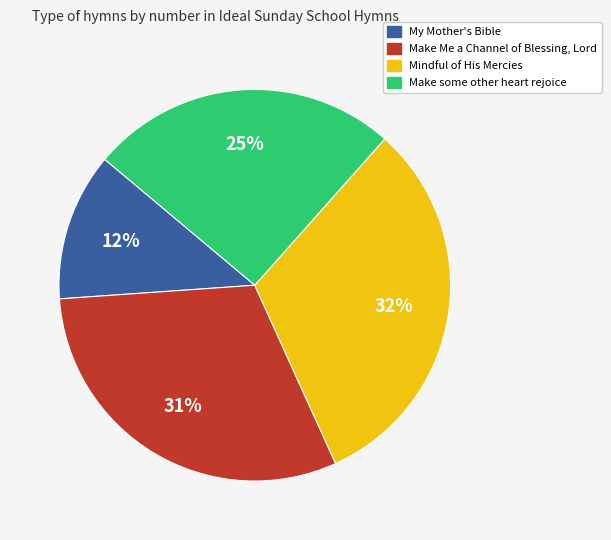

To the nearest percent, what portion does My Mother's Bible represent?

12%